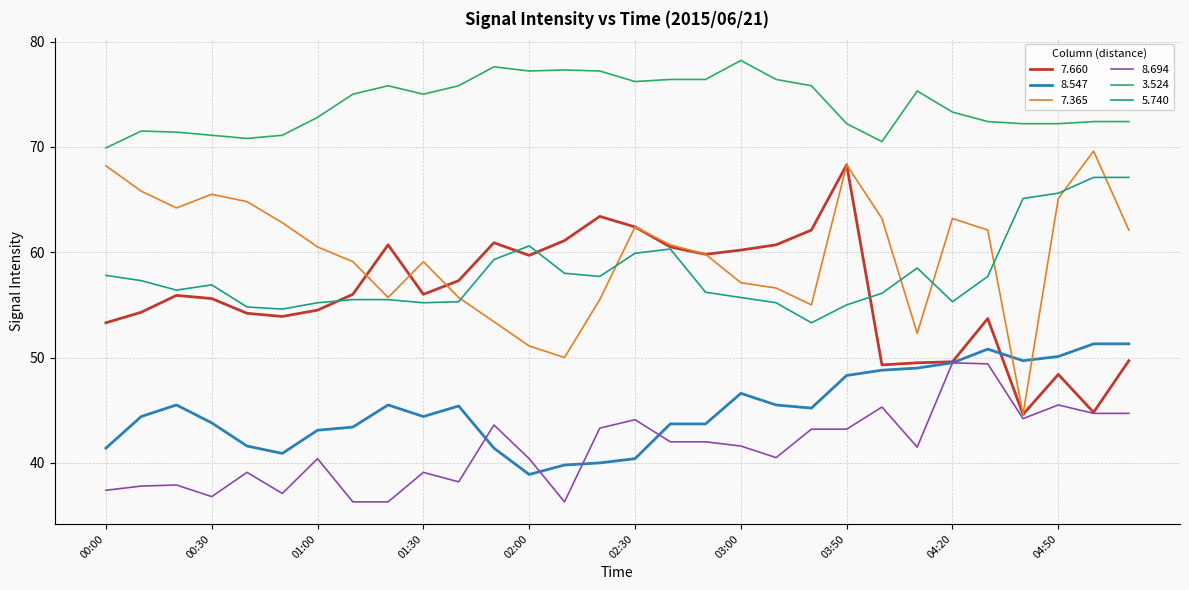

Which series has the largest total across all categories?

3.524